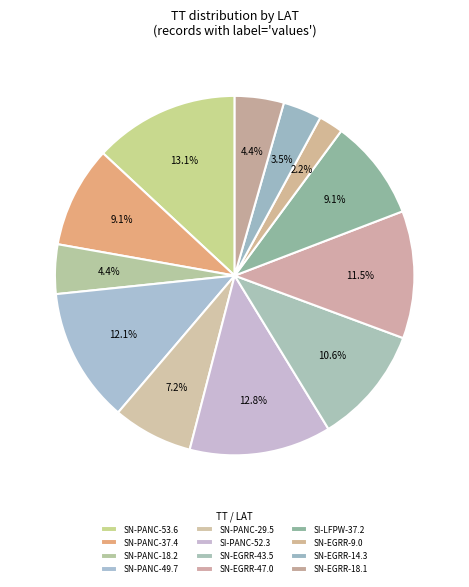

Which slice is the largest?

SN-PANC-53.6